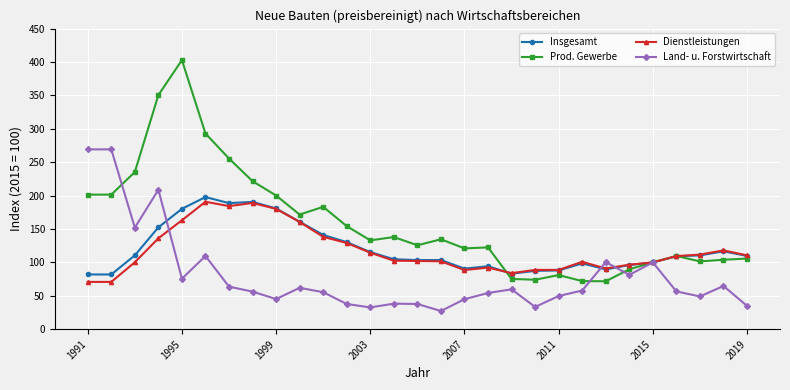

What is the smallest value displayed?

27.2